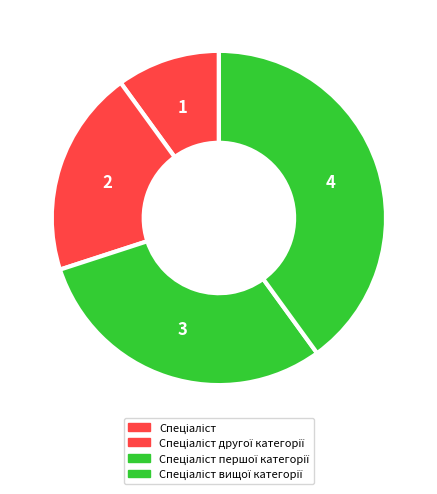

Approximately how many times larger is the value at Спеціаліст другої категорії compared to Спеціаліст?

2.0